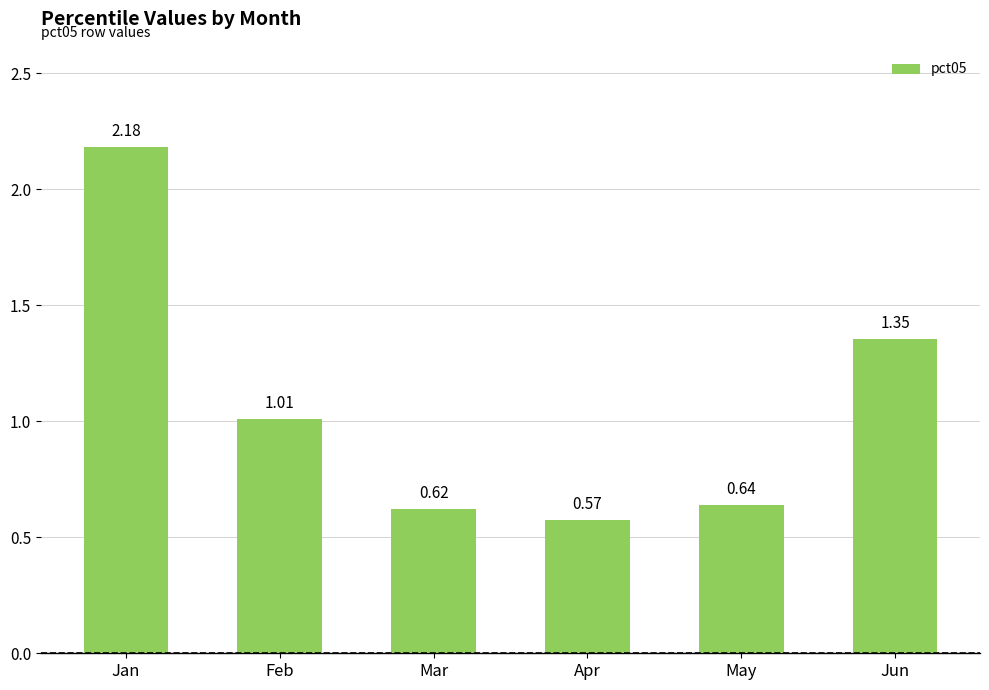

True or false: the data shows 1.8 at Jun.

False